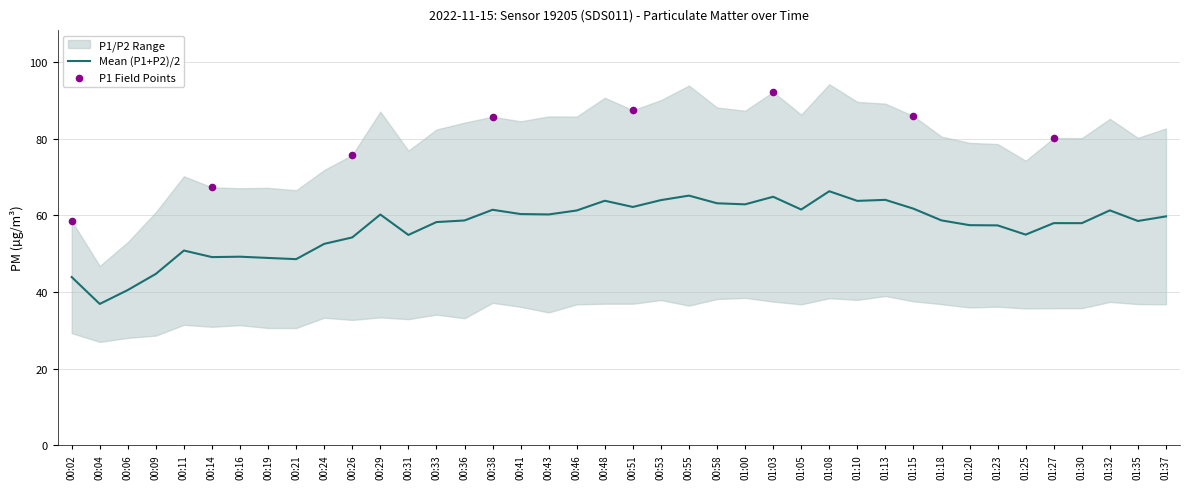

What is the change in value from 00:02 to 00:33?

+14.4